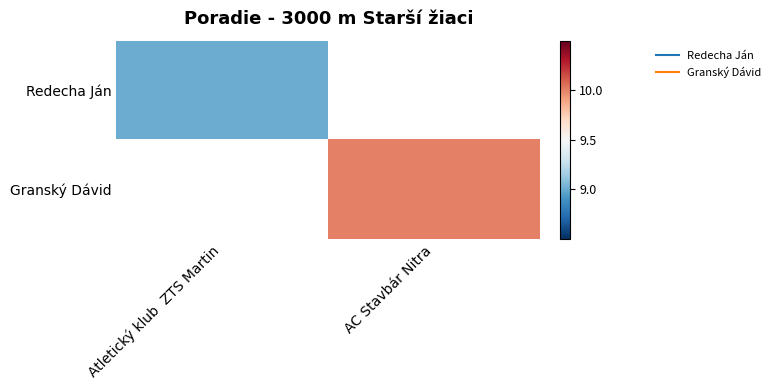

What is the smallest value displayed?

9.0